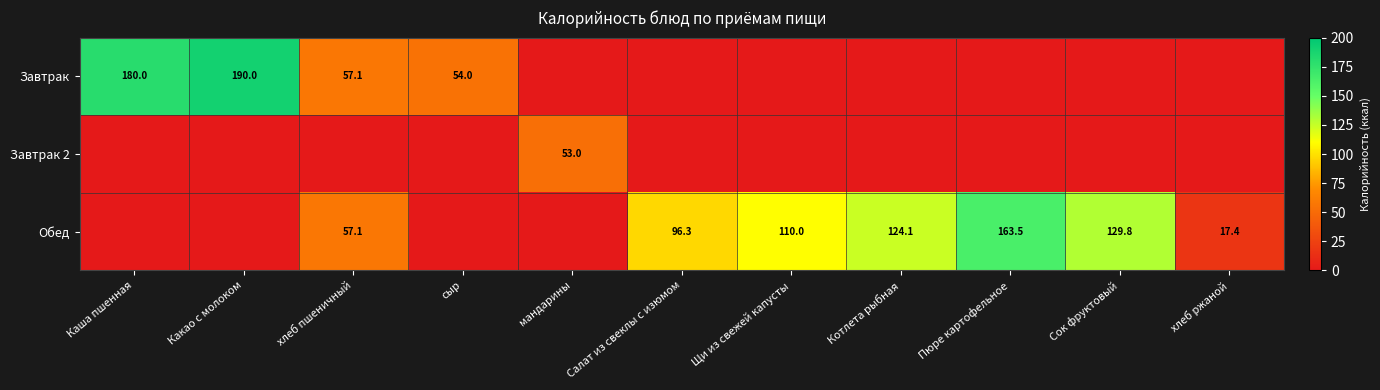

True or false: Завтрак 2 has a value of 78.3 at мандарины.

False